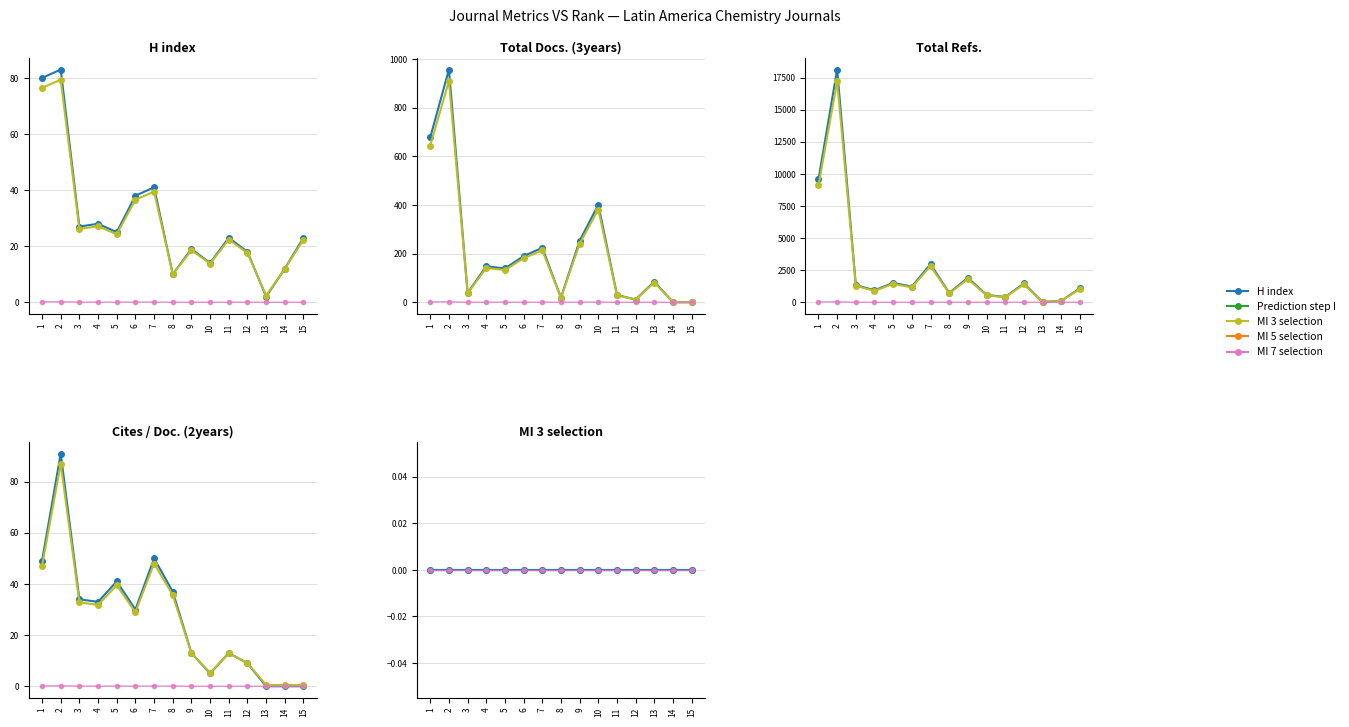

How many interior local valleys does the H index series have?

5